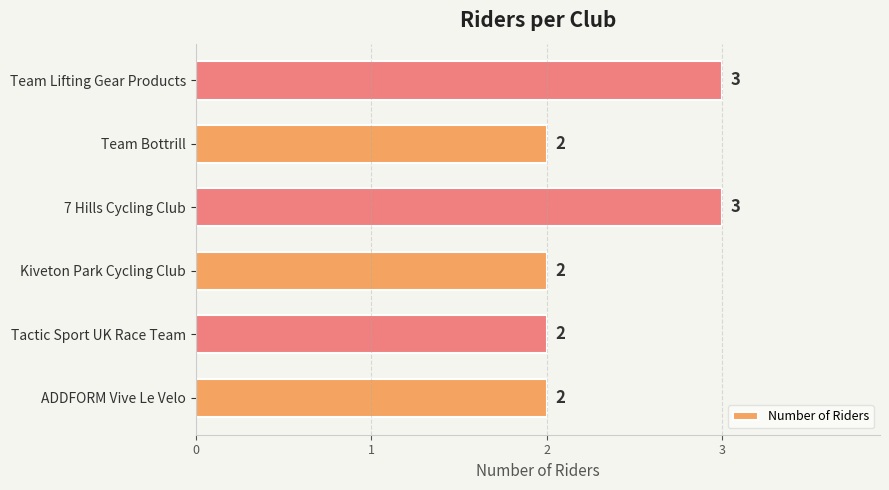

What is the maximum value shown in the chart?

3